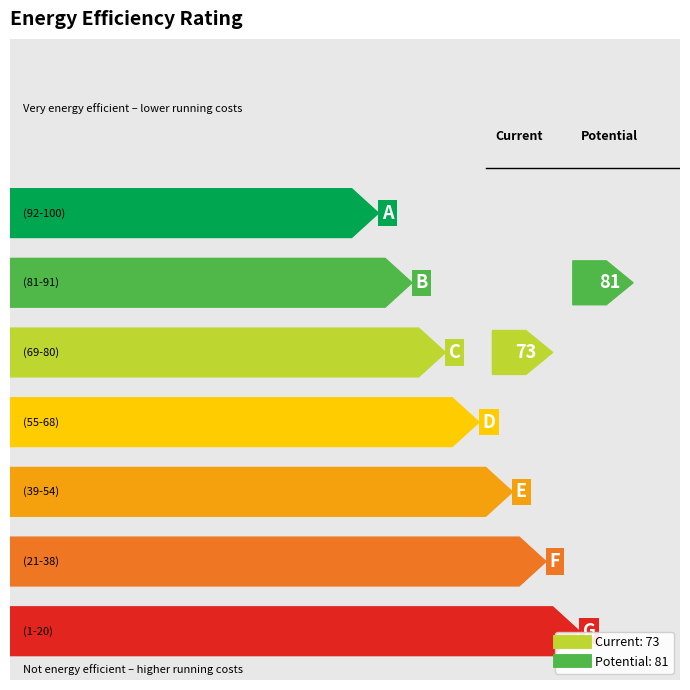

True or false: sf_uh has a value of 875 at 4.

False